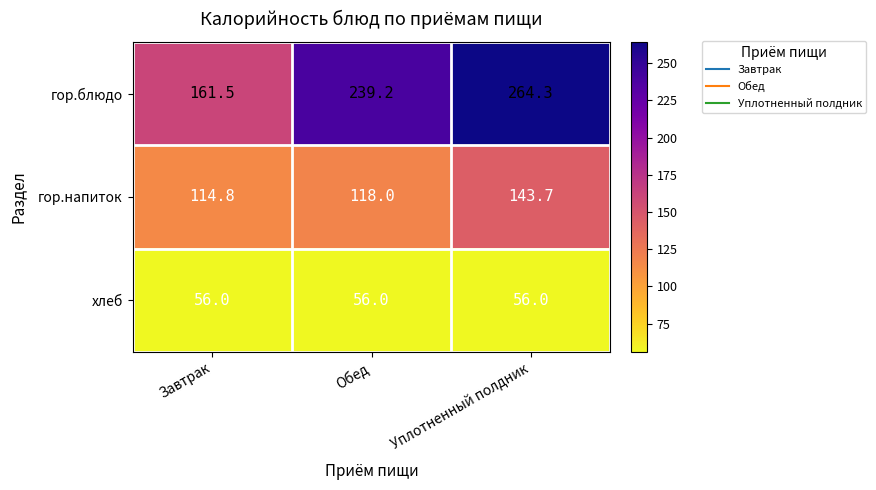

What value does the хлеб series have at Обед?

56.0